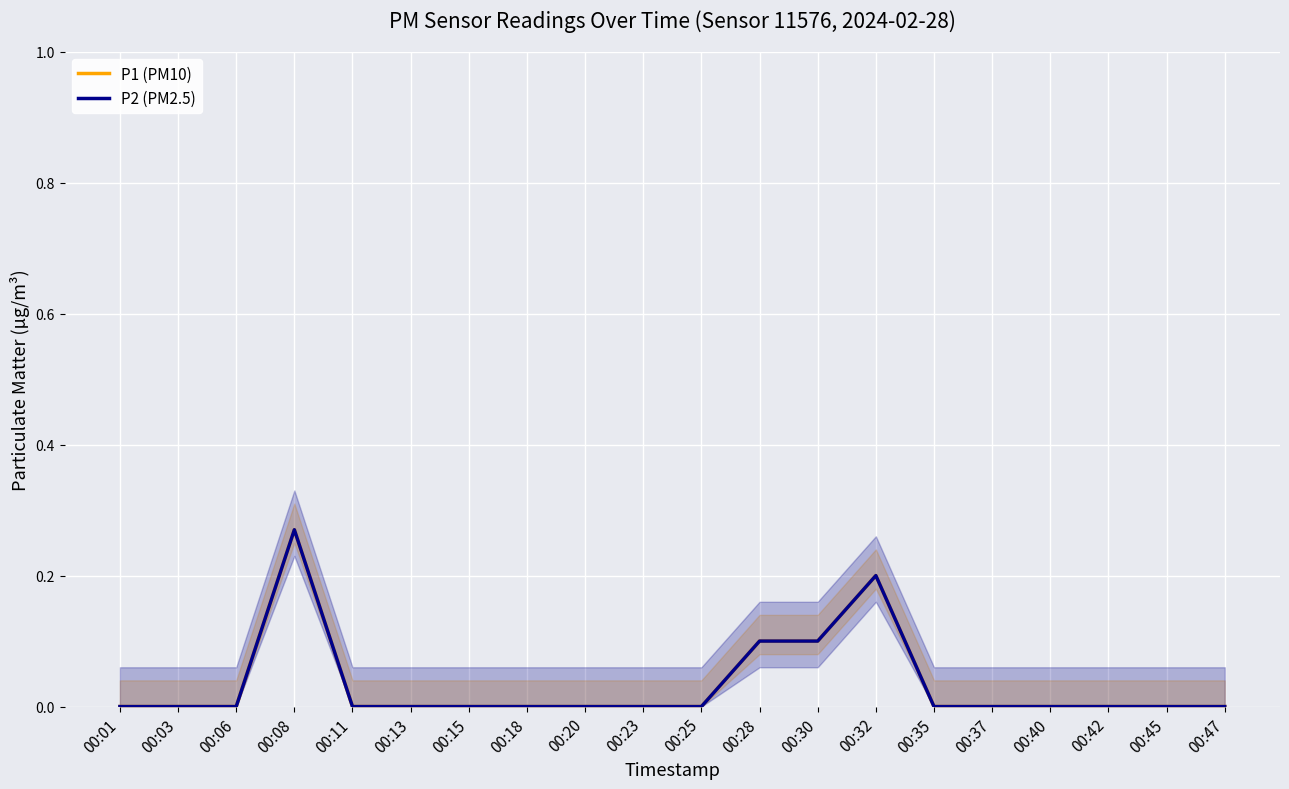

At which category is the sum across all series the highest?

00:08